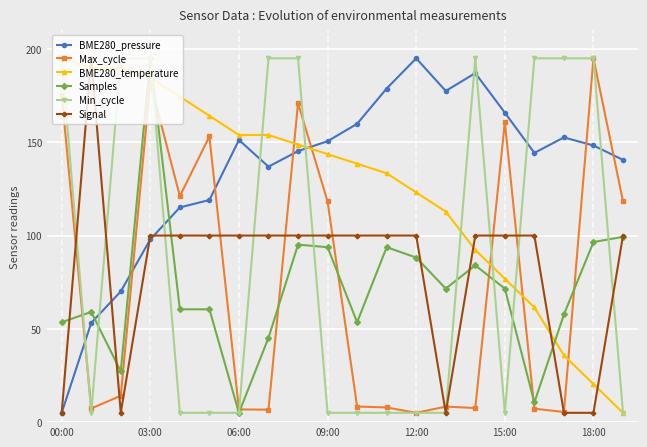

How many times do Max_cycle and Samples cross each other?

8